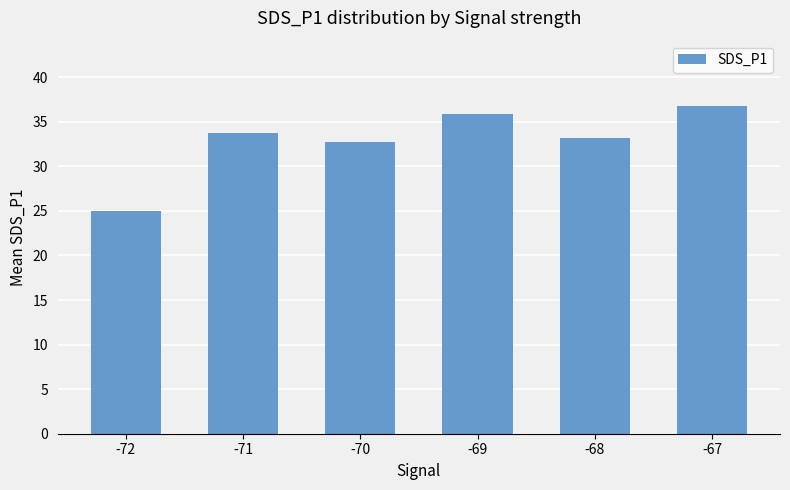

List the labels in order of value, smallest first.

-72, -70, -68, -71, -69, -67